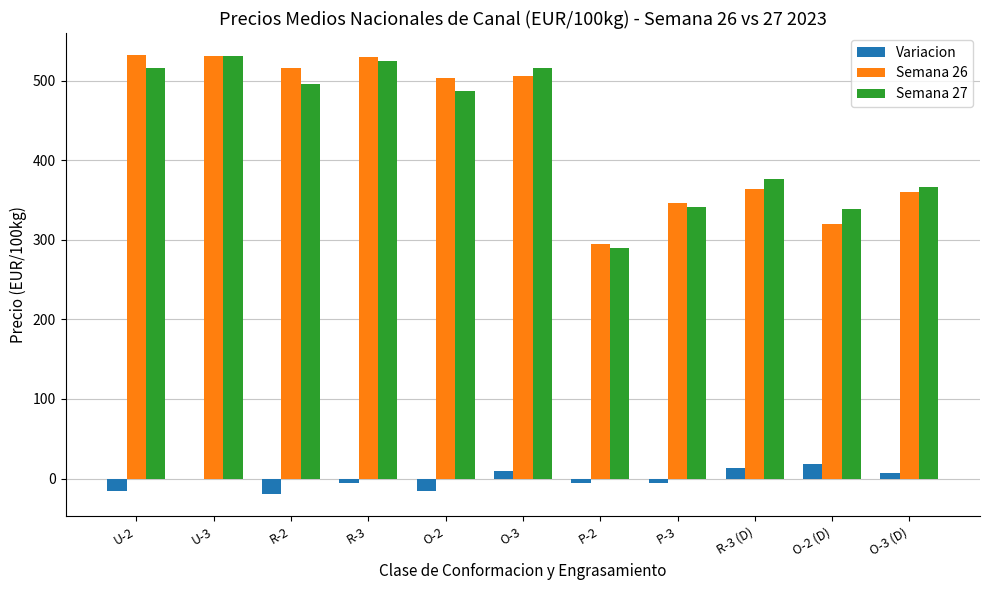

What is the maximum value shown in the chart?

532.1